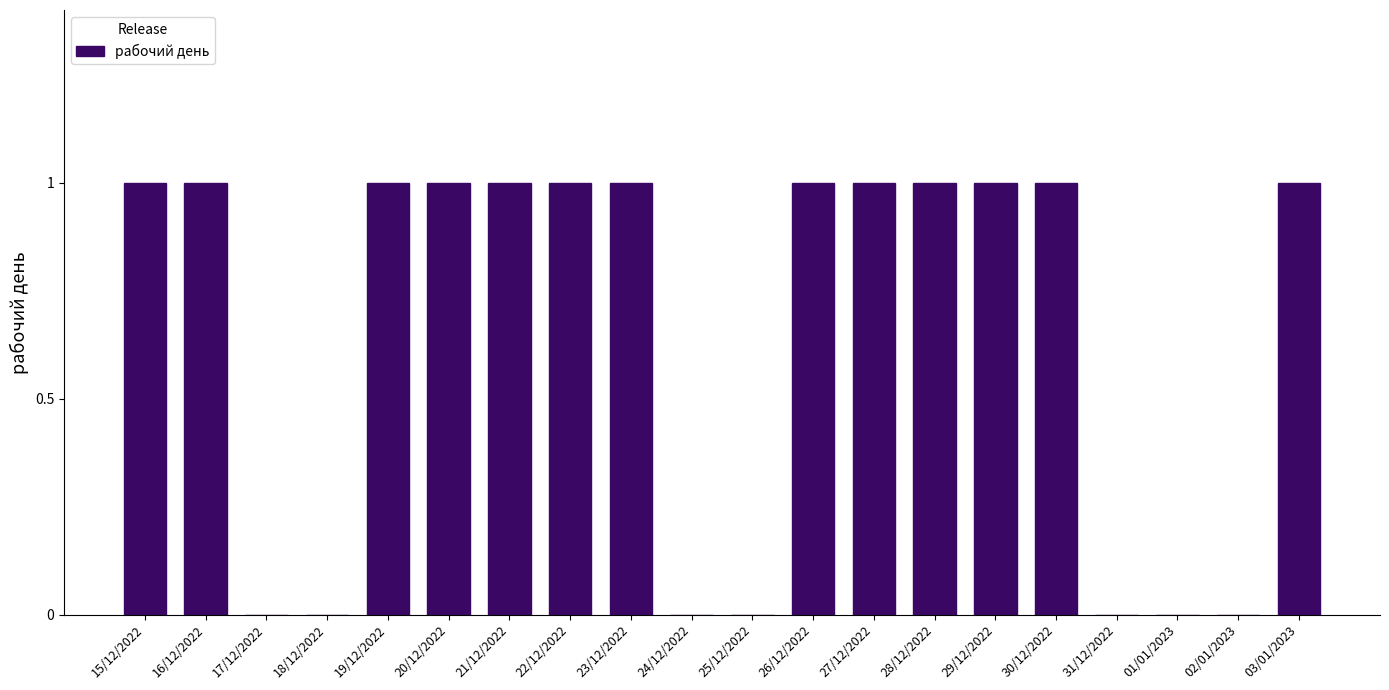

What is the sum of all values?

13